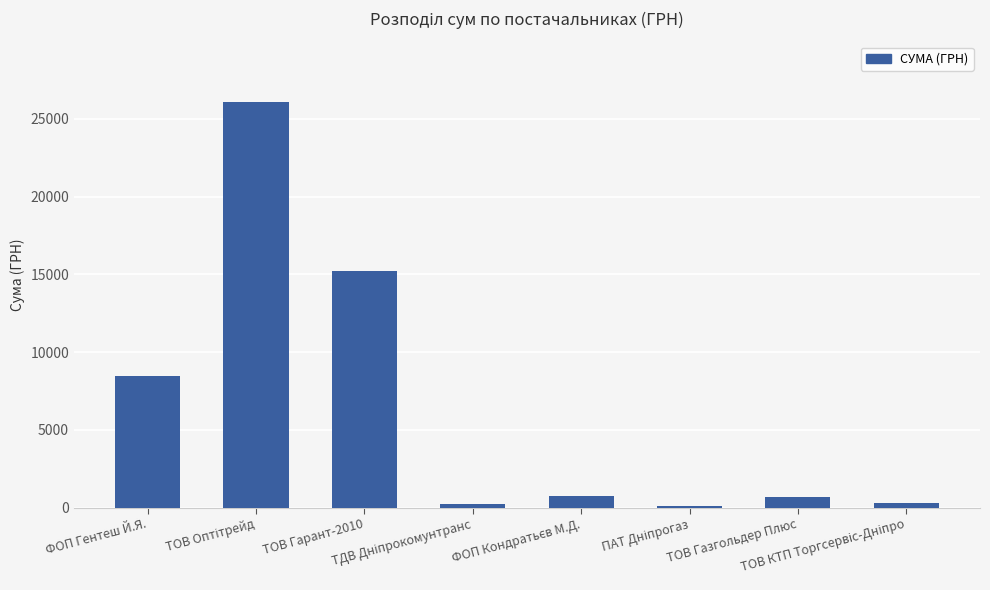

What is the greatest value displayed?

26073